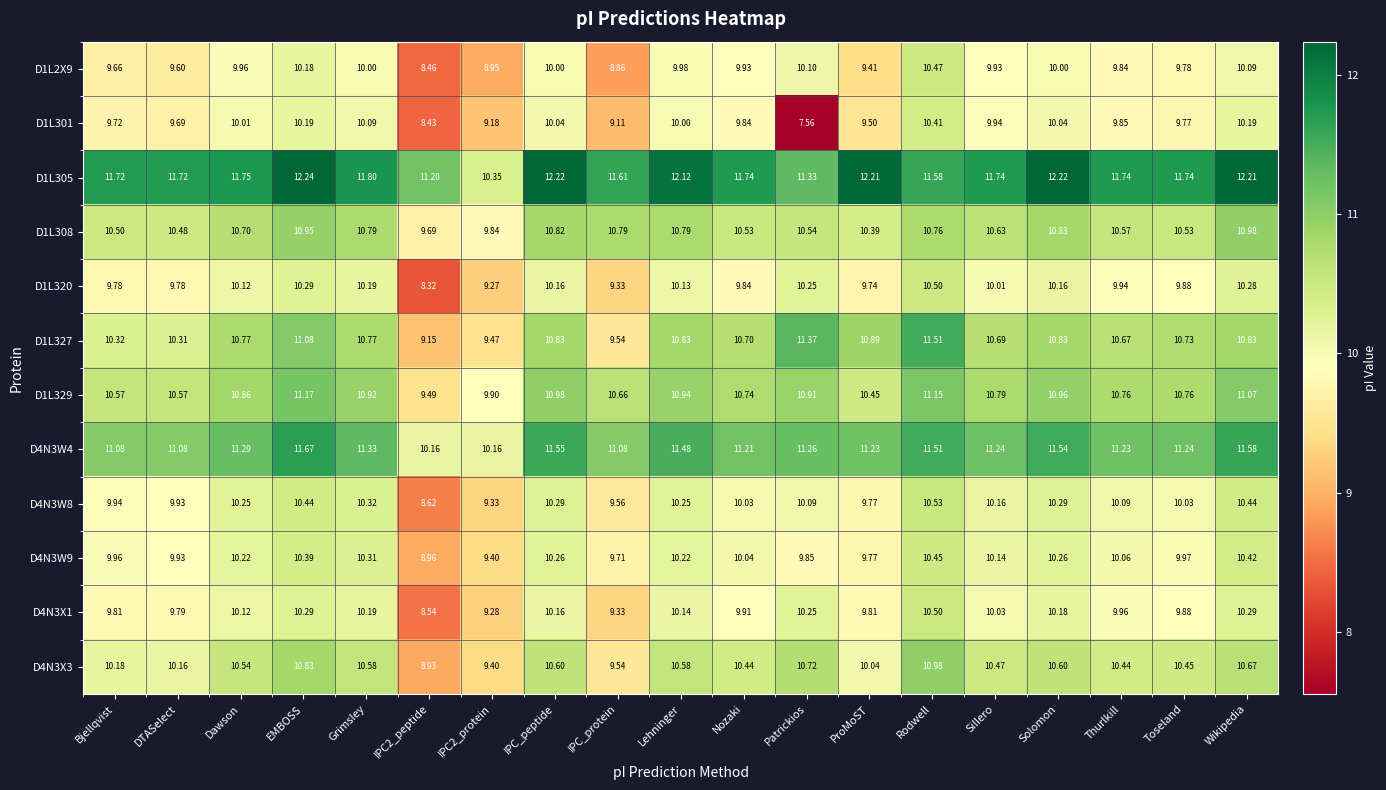

Which series changed the most between Bjellqvist and IPC2_protein?

D1L305